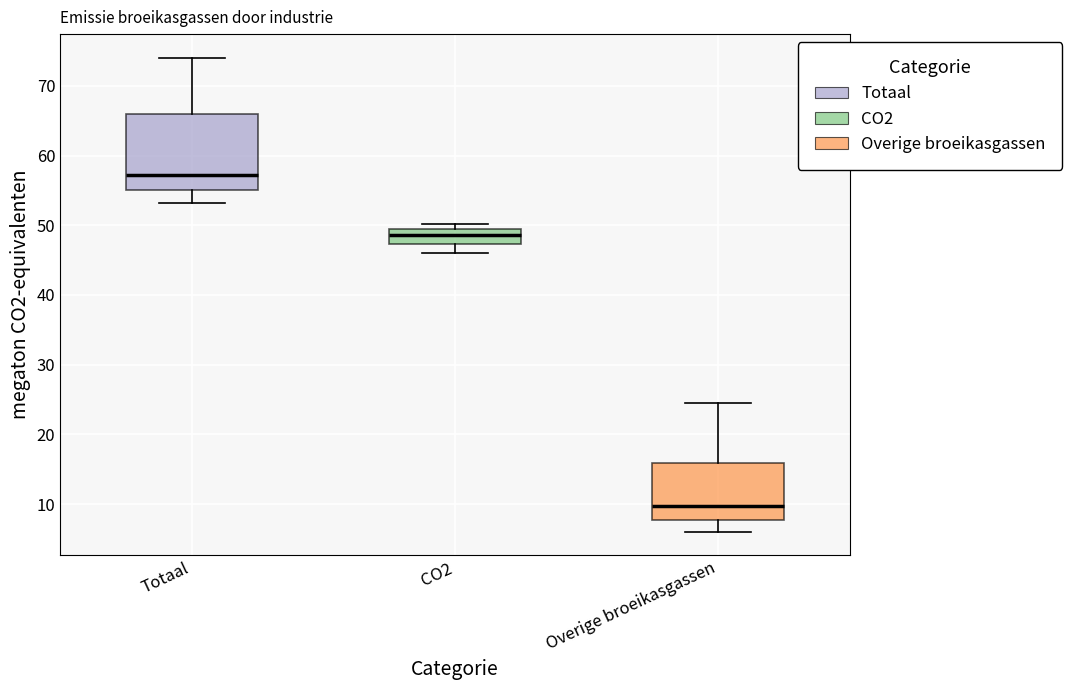

Reading left to right, transcribe this box plot: for each box, give where its median line is, the range the box spans, and where its two whiskers end, as read against the y-axis. The values are not printed on the chart, so give them approximately, as read against the axis.

Totaal: median 57, box 55 to 66, whiskers 53 to 74
CO2: median 49, box 47 to 50, whiskers 46 to 50 (just above the box's upper edge)
Overige broeikasgassen: median 10, box 8 to 16, whiskers 6 to 24